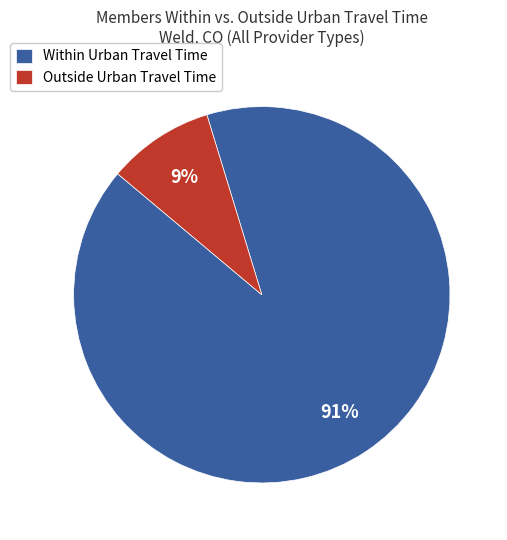

Is there a majority slice in this chart?

Yes